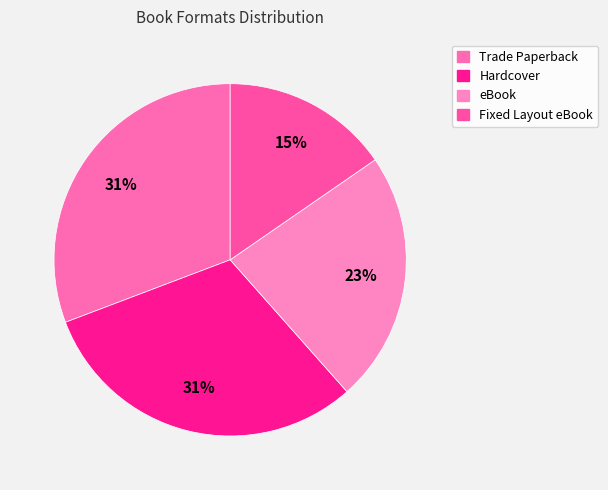

How many segments does this pie chart have?

4